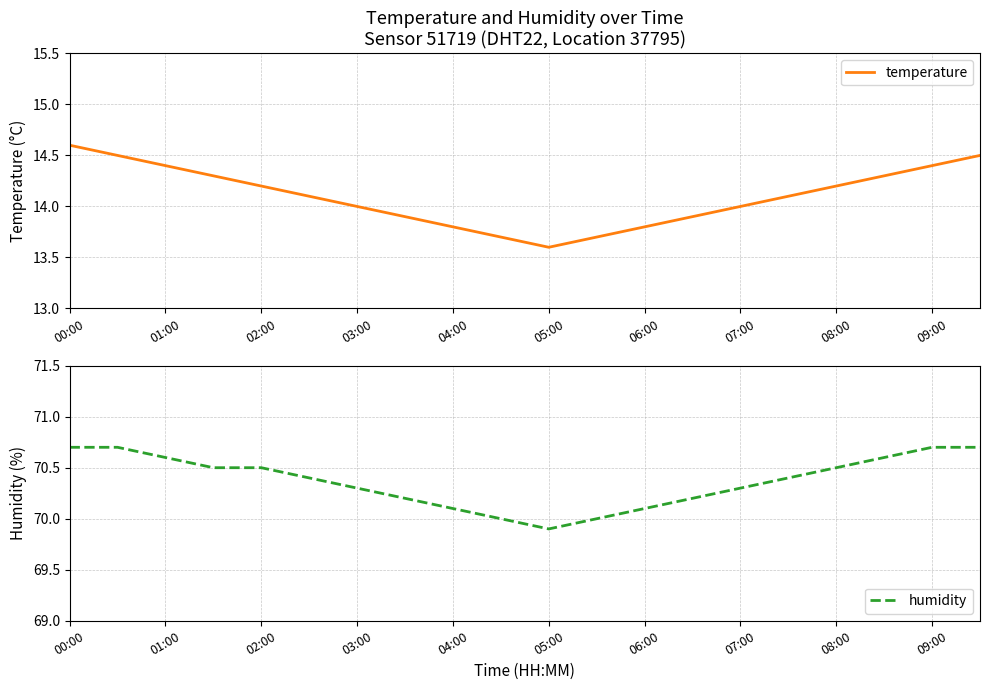

What is the value of the humidity point at the 8th from the left?

70.2